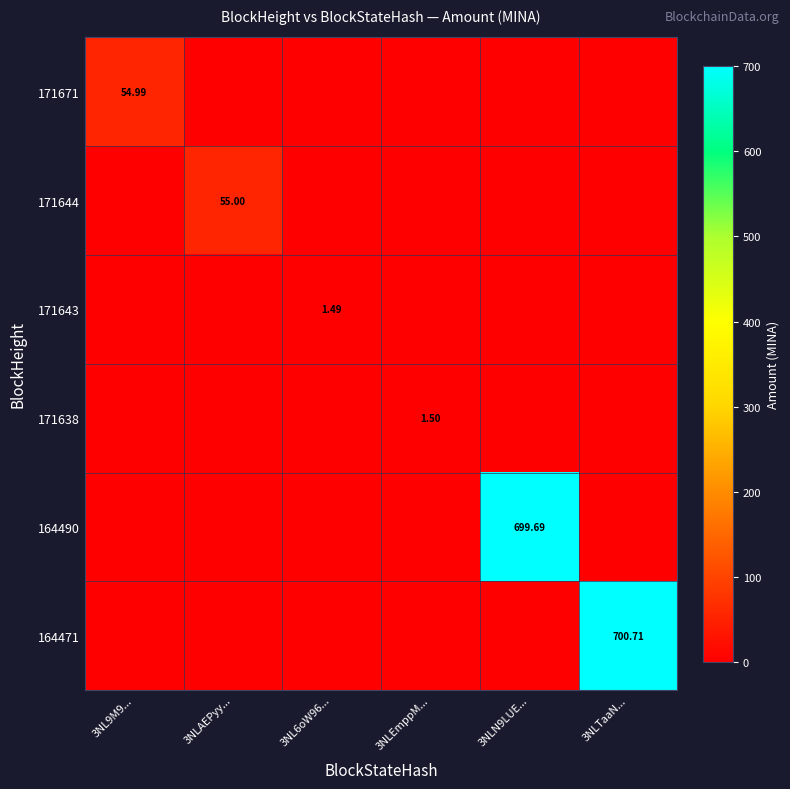

The 171643 series shows -1.0 at 3NLEmppM.... True or false?

True